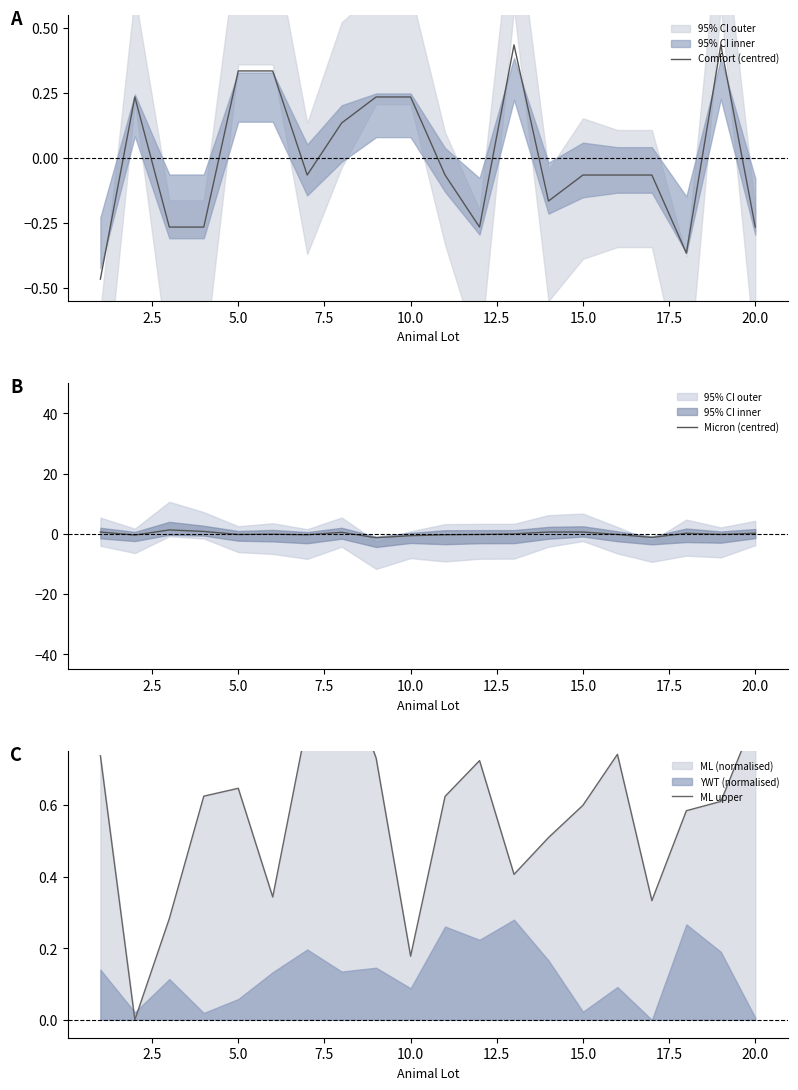

The Micron (centred) series shows 0.2 at 20.0. True or false?

True